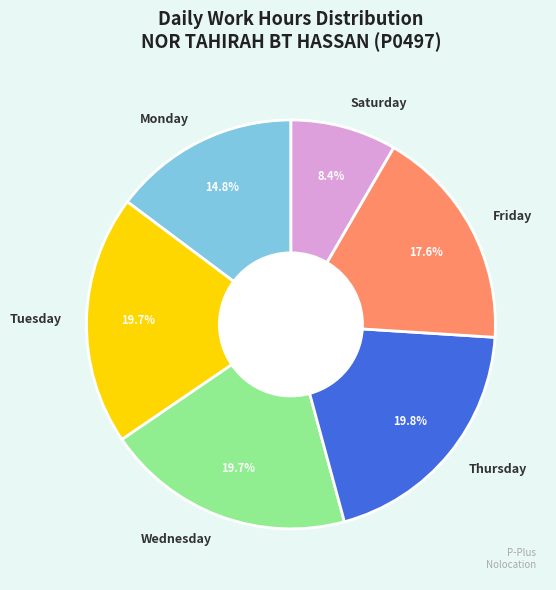

How many slices are in this pie chart?

6